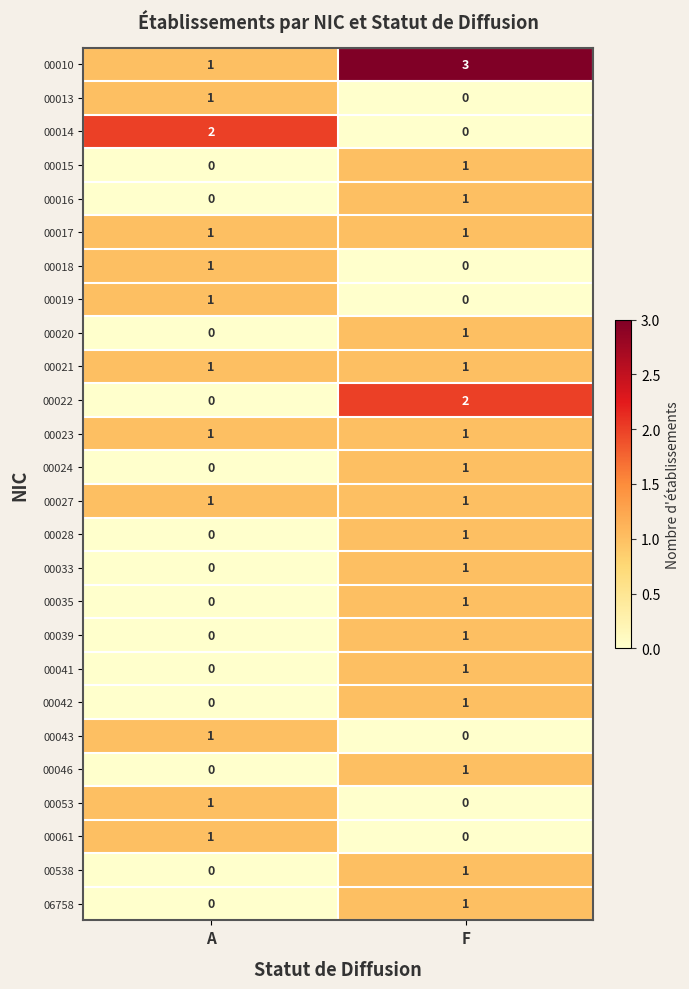

Which series has the largest total across all categories?

00010